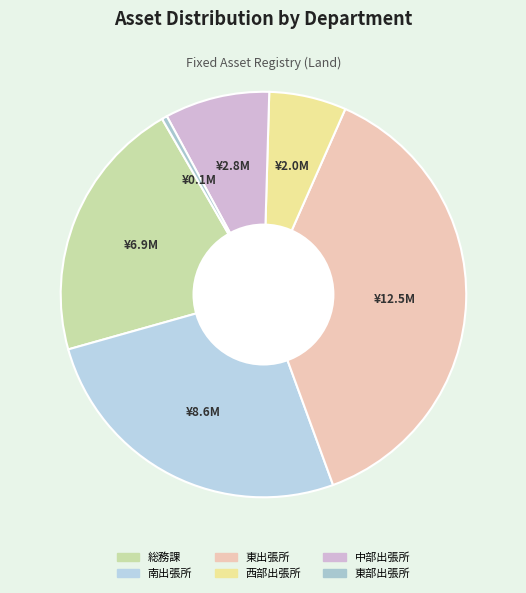

Is there a majority slice in this chart?

No